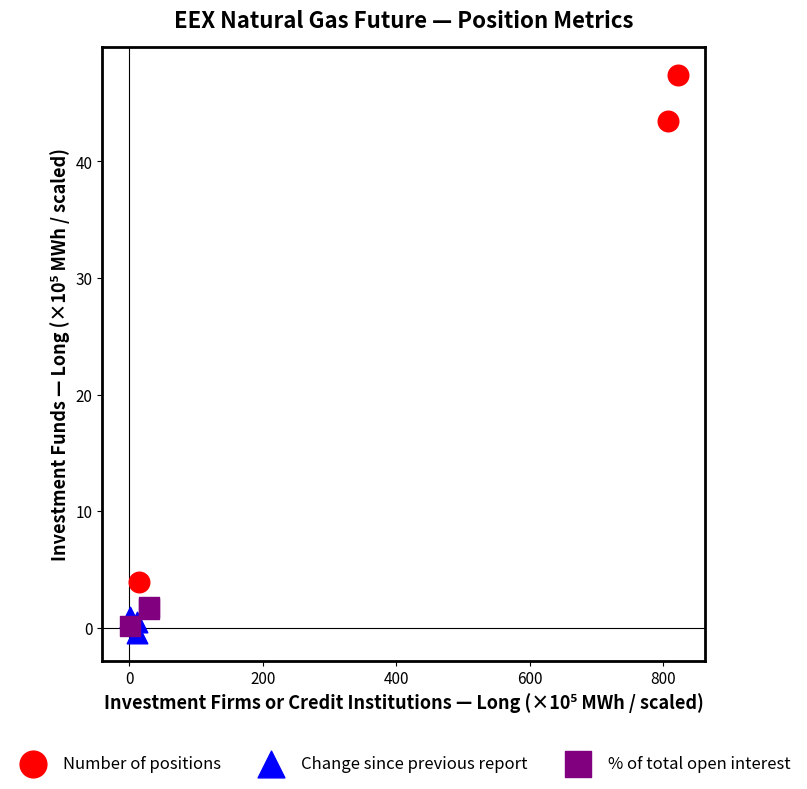

Which series reaches the maximum Y coordinate?

Number of positions